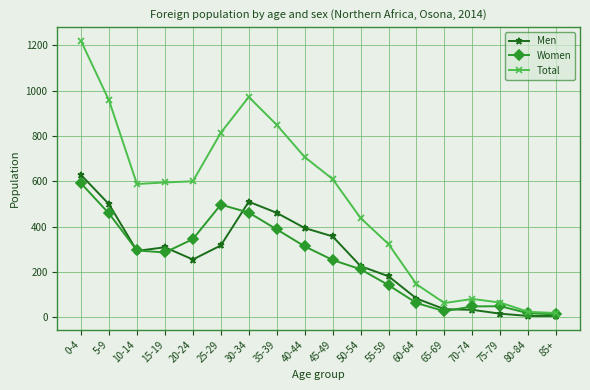

What is the spread (max minus min) of values at 85+?

13